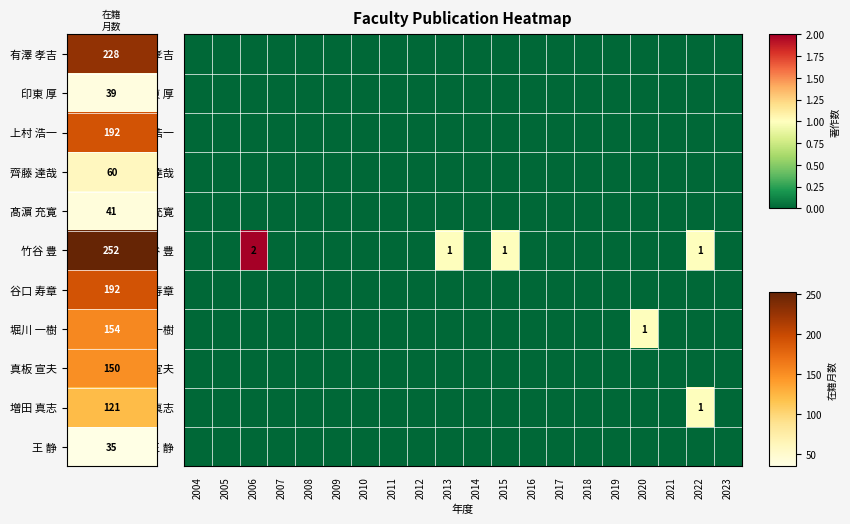

List the series in order of their peak value, highest first.

竹谷 豊, 堀川 一樹, 増田 真志, 有澤 孝吉, 印東 厚, 上村 浩一, 齊藤 達哉, 髙濵 充寛, 谷口 寿章, 真板 宣夫, 王 静